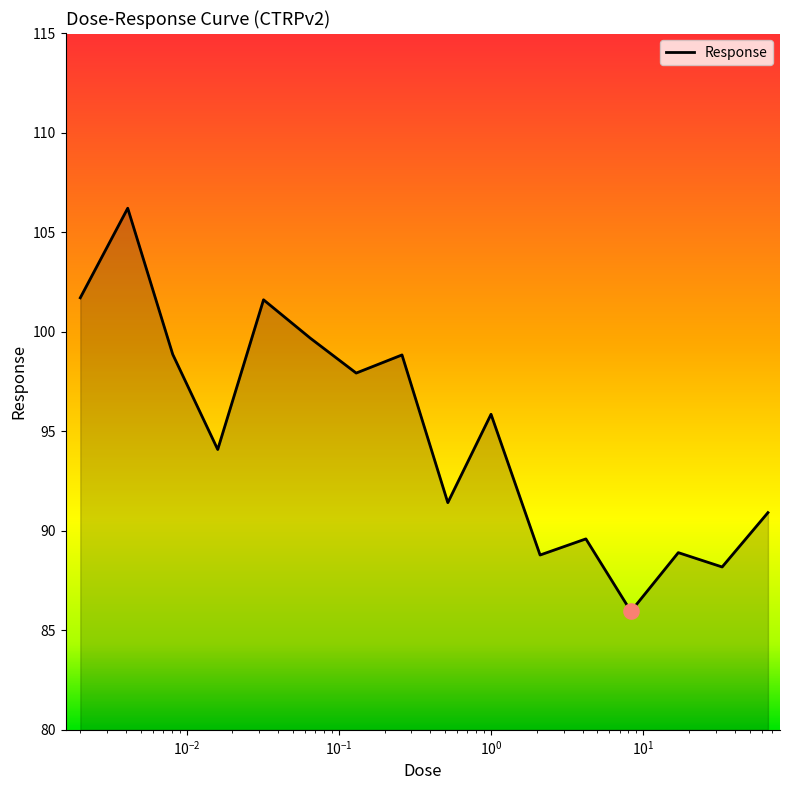

What is the minimum value shown in the chart?

86.0